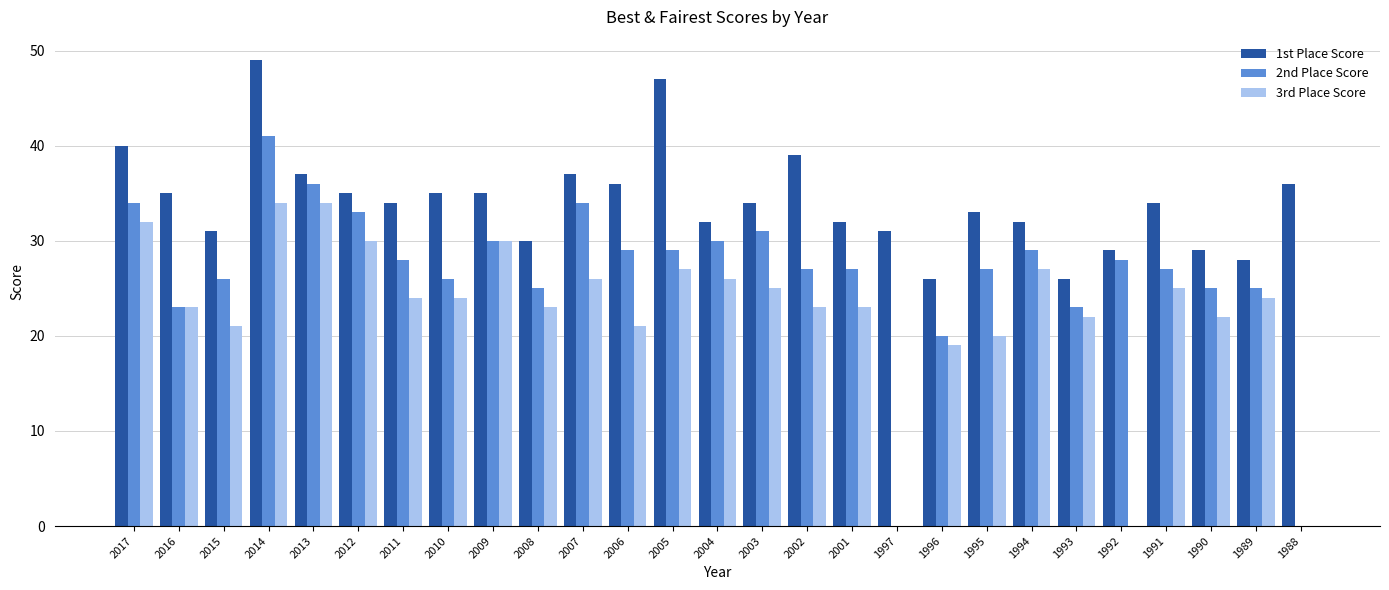

What is the difference between the 1st Place Score values at 1990 and 2015?

2